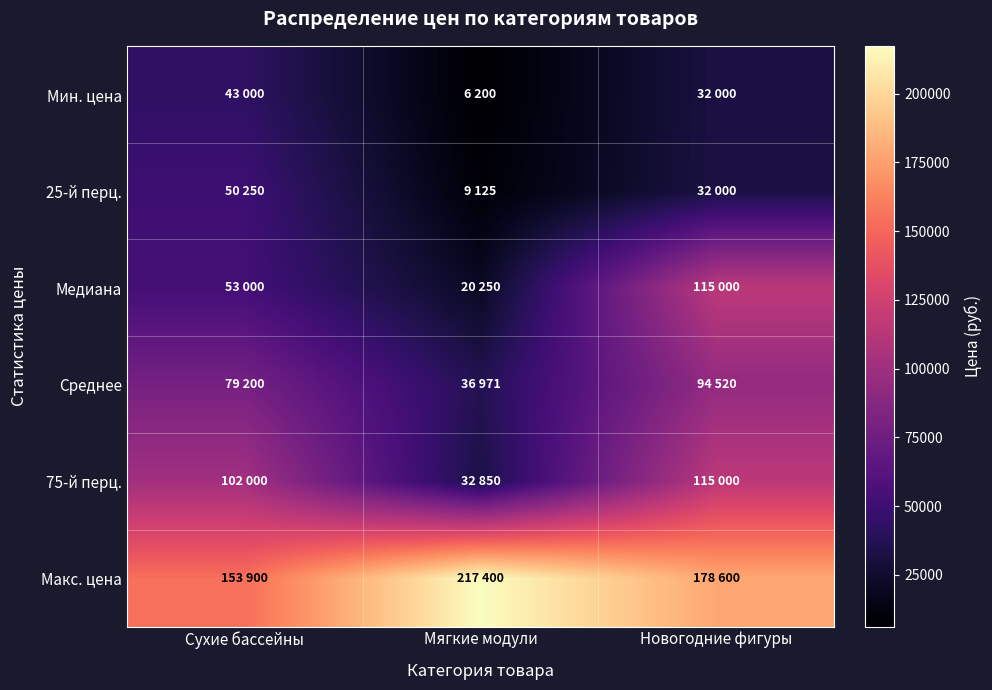

List the series in order of their peak value, lowest first.

Мин. цена, 25-й перц., Среднее, Медиана, 75-й перц., Макс. цена